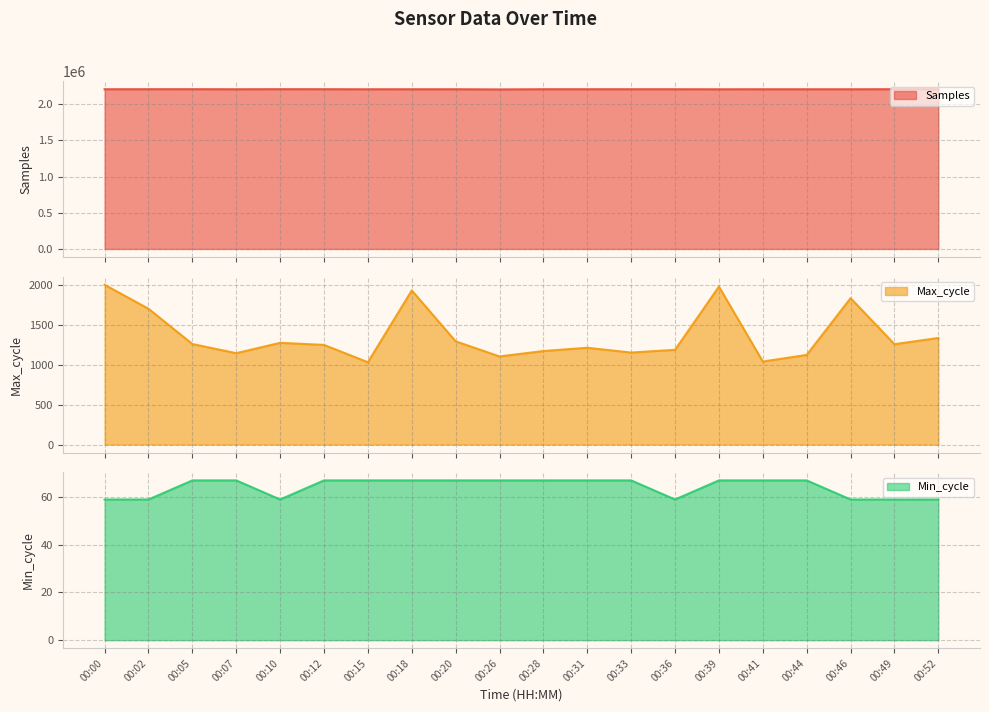

How many lines are shown in the chart?

3